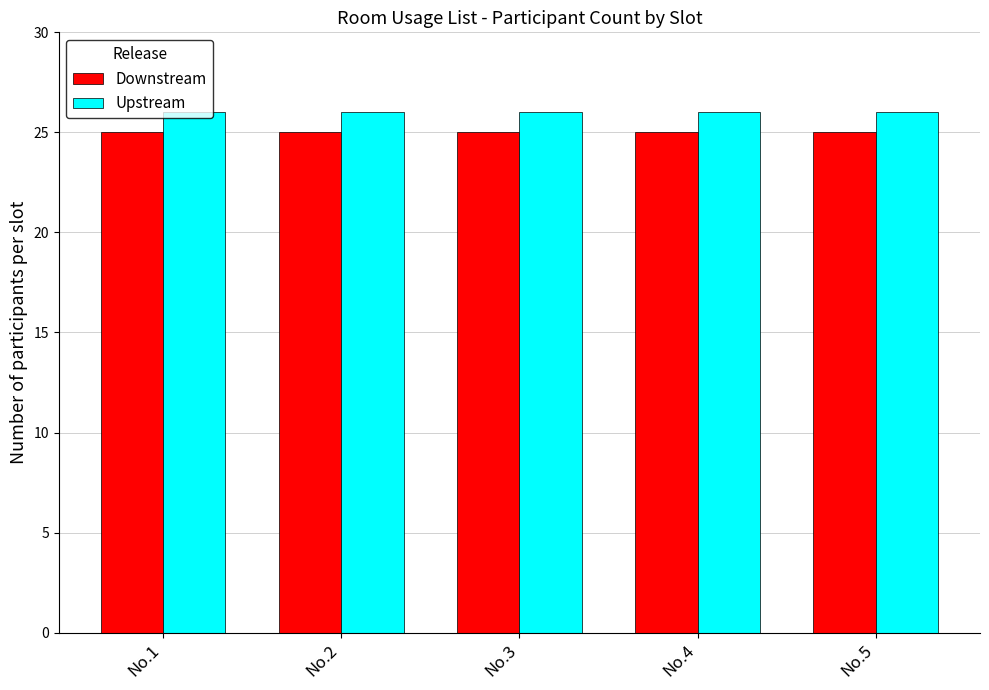

How many bars are there in total?

10